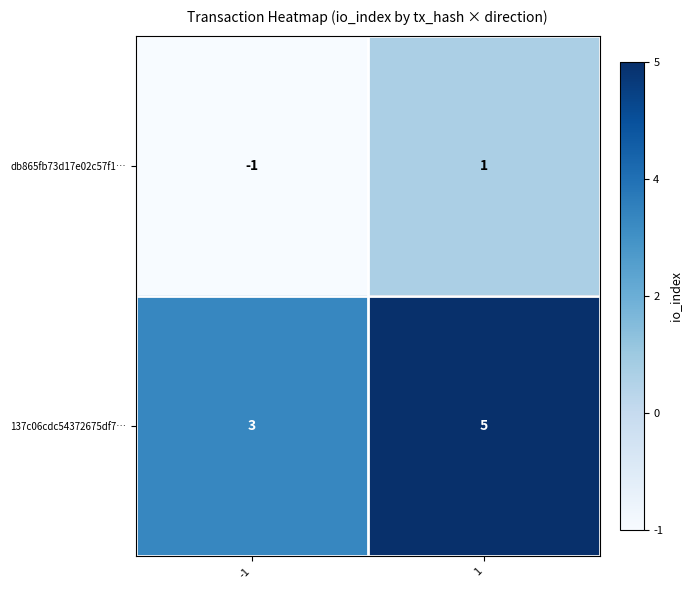

Rank the series by their average value, from lowest to highest.

db865fb73d17e02c57f1…, 137c06cdc54372675df7…